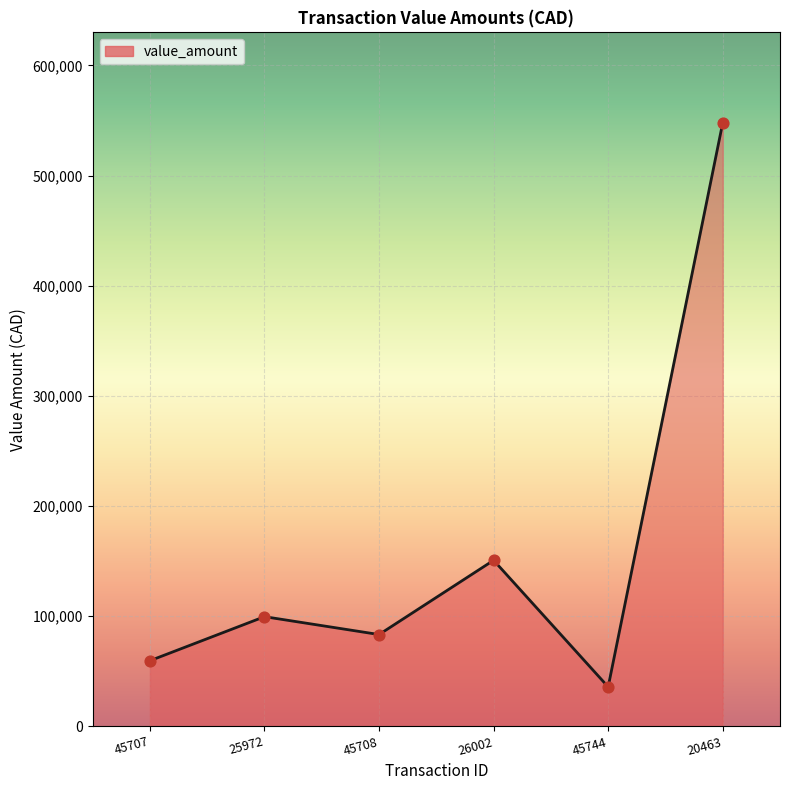

Between 20463 and 45708, which is larger?

20463